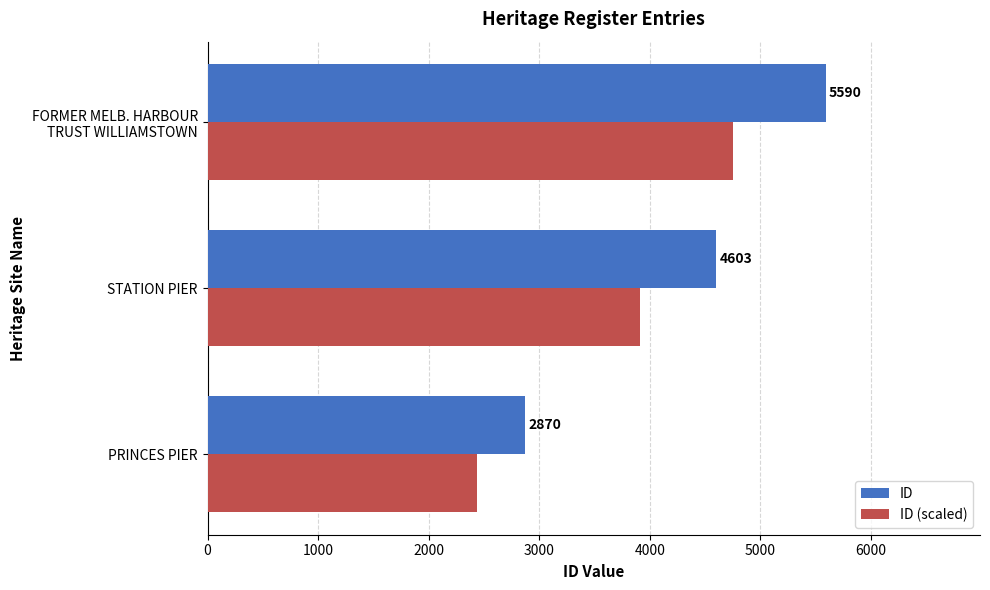

Between PRINCES PIER and STATION PIER, which series saw the biggest shift?

ID